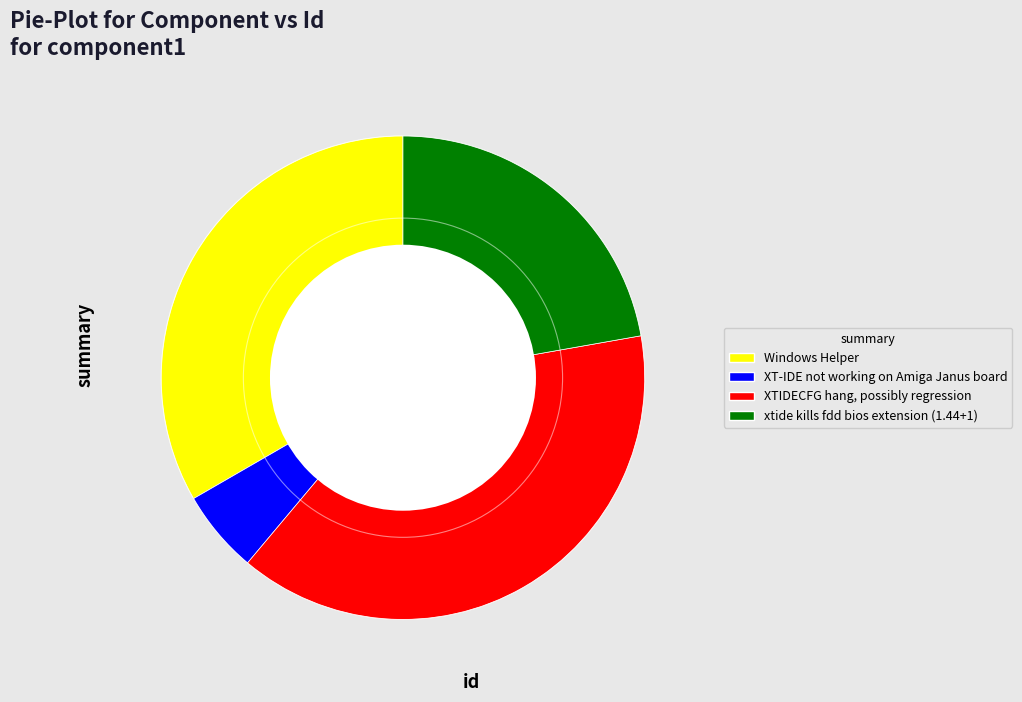

Is it true that XT-IDE not working on Amiga Janus board is 18% of the pie?

False